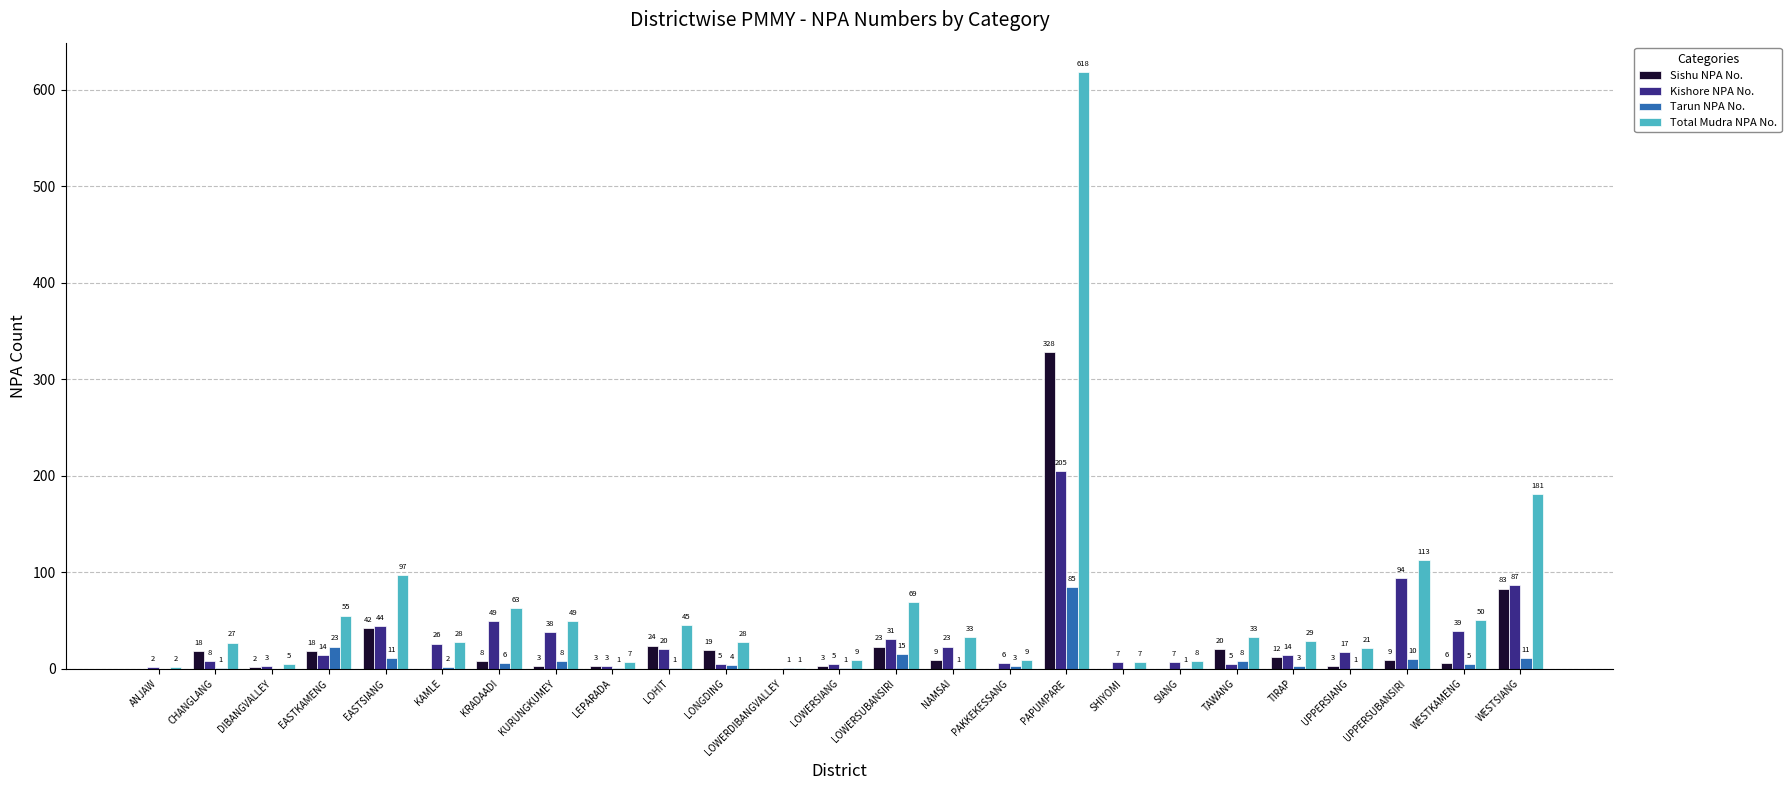

Reading right to left, what are all the values shown in this chart?

Sishu NPA No.: 83	6	9	3	12	20	0	0	328	0	9	23	3	0	19	24	3	3	8	0	42	18	2	18	0
Kishore NPA No.: 87	39	94	17	14	5	7	7	205	6	23	31	5	0	5	20	3	38	49	26	44	14	3	8	2
Tarun NPA No.: 11	5	10	1	3	8	1	0	85	3	1	15	1	1	4	1	1	8	6	2	11	23	0	1	0
Total Mudra NPA No.: 181	50	113	21	29	33	8	7	618	9	33	69	9	1	28	45	7	49	63	28	97	55	5	27	2